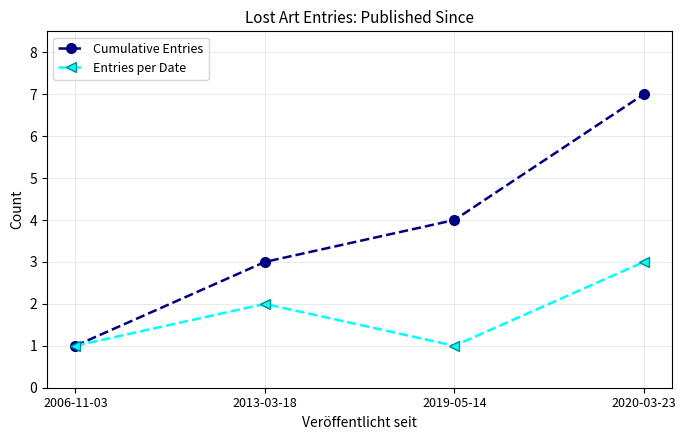

At which category is the sum across all series the highest?

2020-03-23